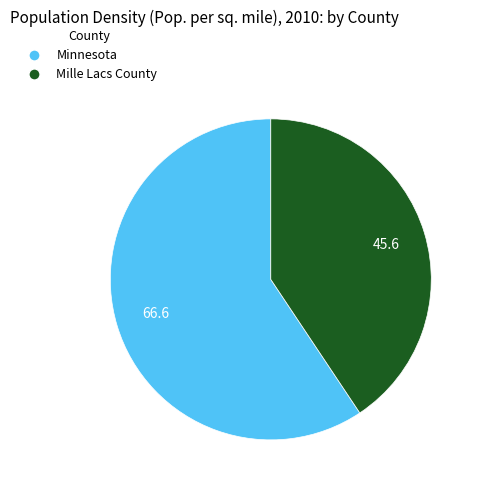

Which has a higher value, Minnesota or Mille Lacs County?

Minnesota